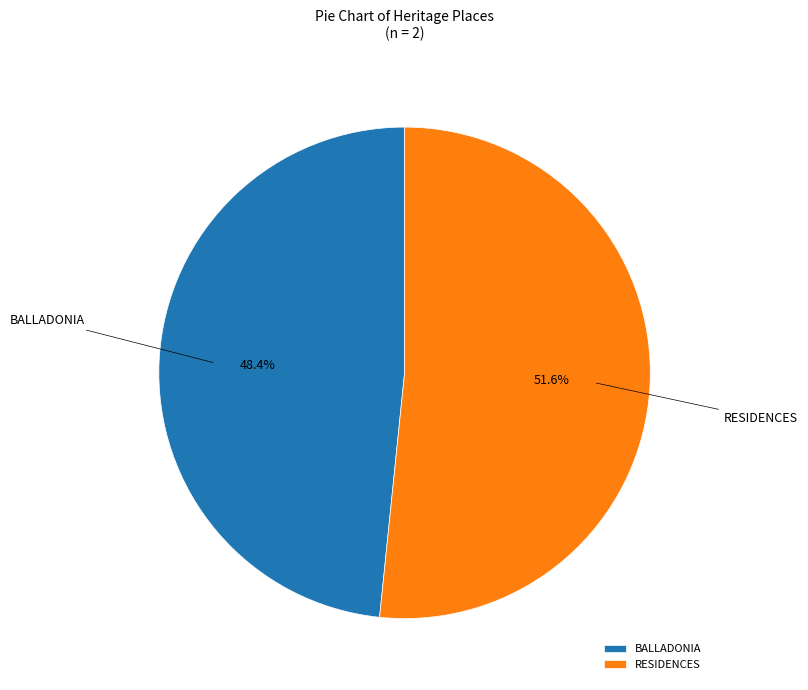

Which has a higher value, RESIDENCES or BALLADONIA?

RESIDENCES